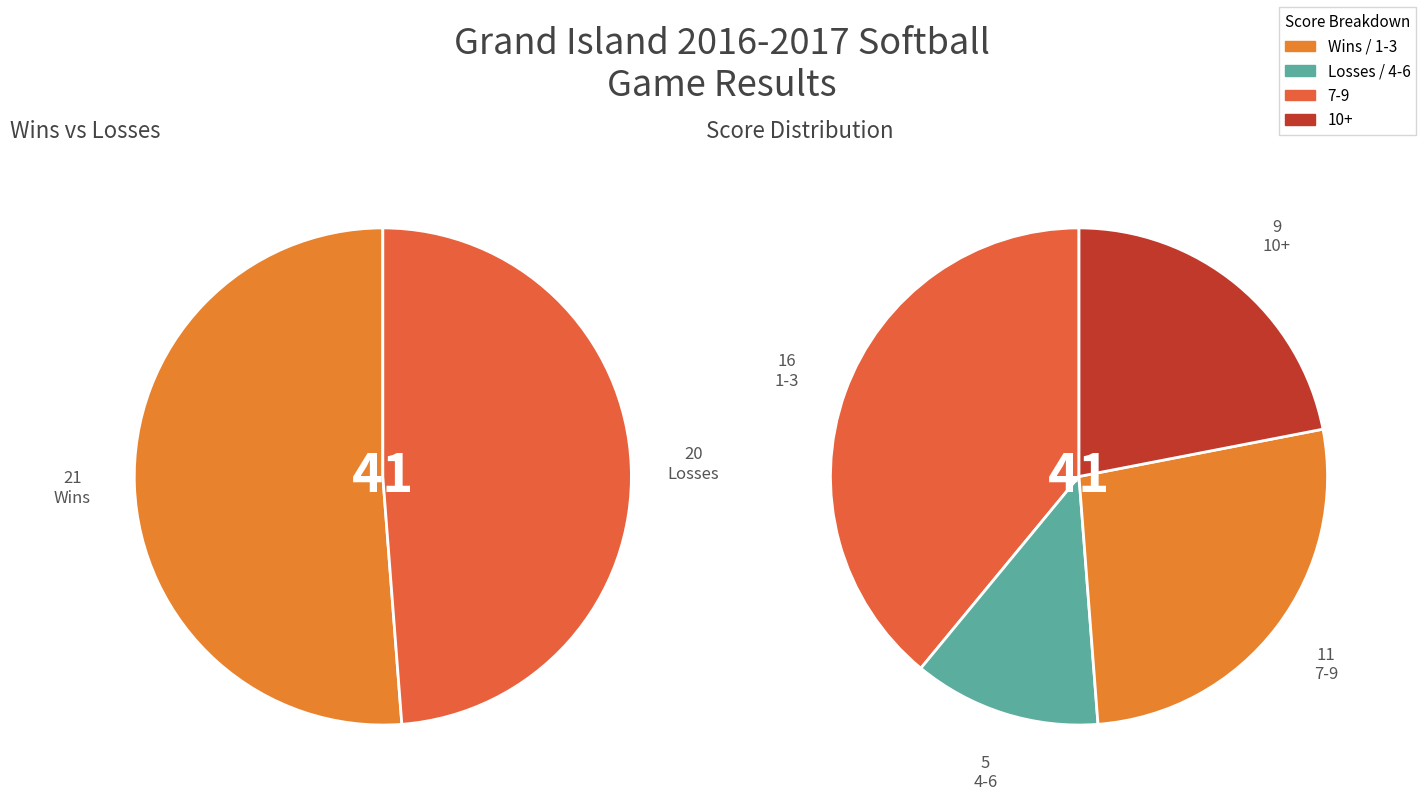

Does 14 account for over 50% of the chart?

No